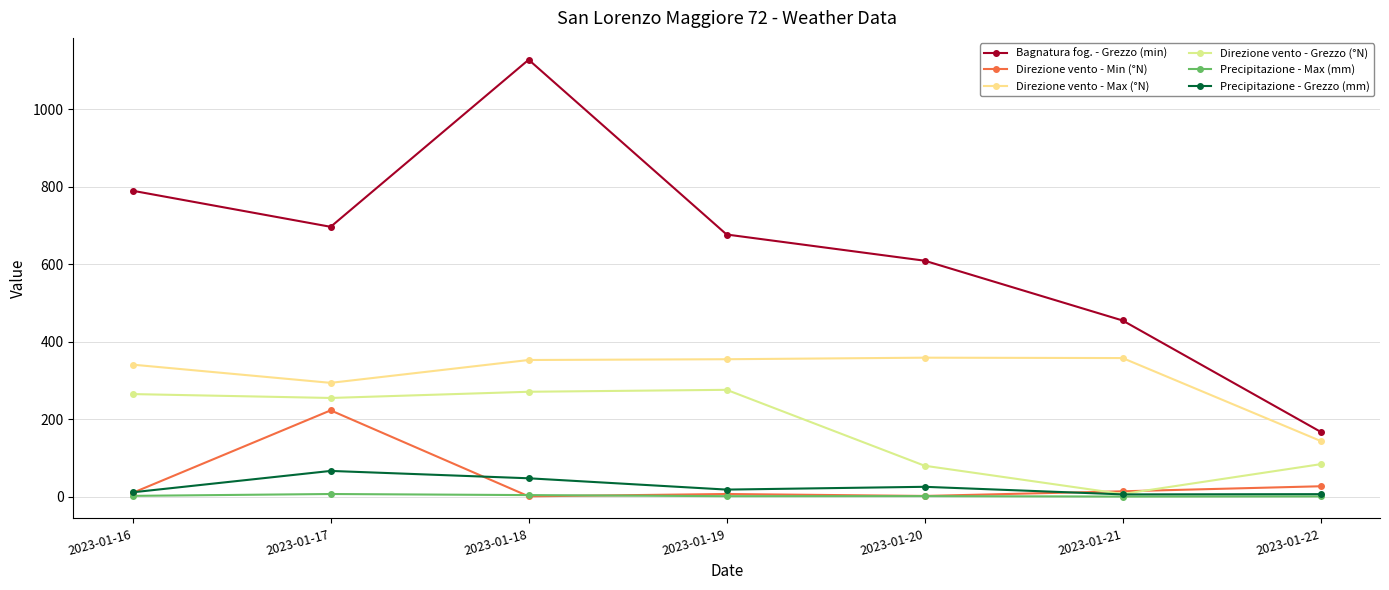

Which series has the largest range (max minus min)?

Bagnatura fog. - Grezzo (min)